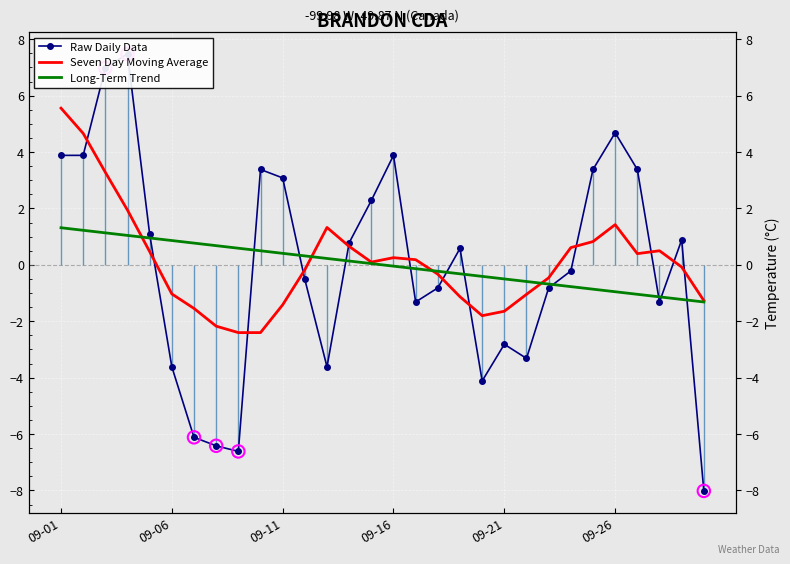

Which series reaches the minimum Y coordinate?

Raw Daily Data